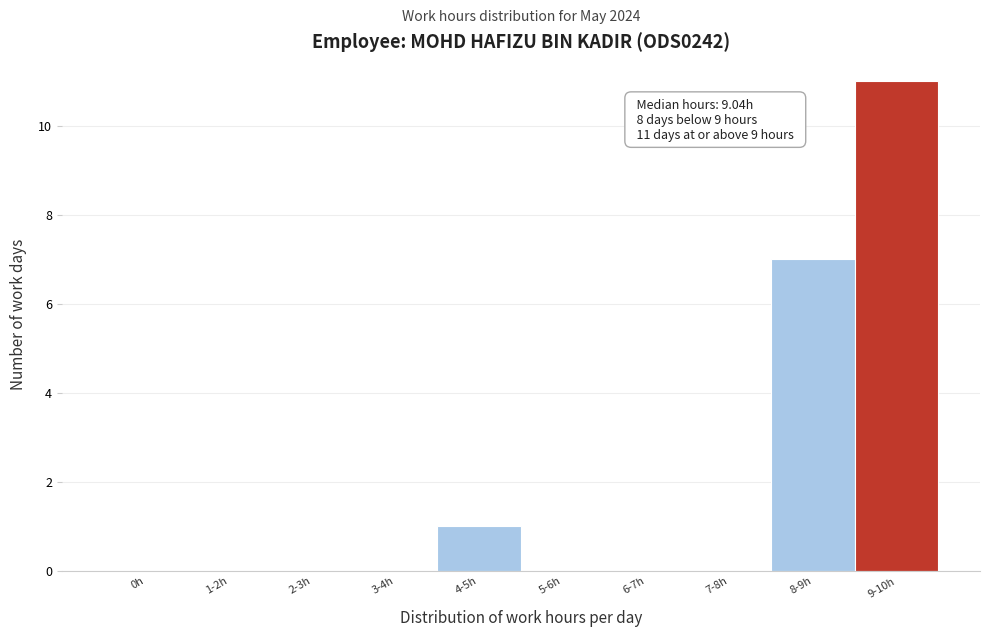

Reading right to left, list all the values displayed in this chart.

9-10h=11	8-9h=7	7-8h=0	6-7h=0	5-6h=0	4-5h=1	3-4h=0	2-3h=0	1-2h=0	0h=0